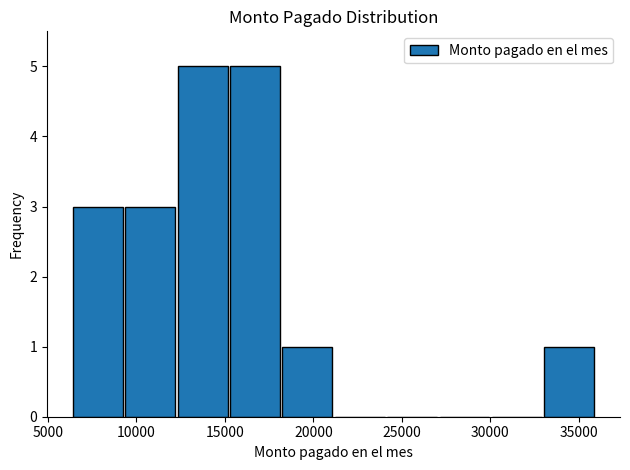

Reading left to right, list every bar in this chart as the range it spans on the x-axis followed by its height. Neither the bar edges nor the heights are printed on the chart, so give them approximately, as read against the axes.

6500 to 9500: 3
9500 to 12500: 3
12500 to 15500: 5
15500 to 18500: 5
18500 to 21000: 1
21000 to 24000: 0
24000 to 27000: 0
27000 to 30000: 0
30000 to 33000: 0
33000 to 36000: 1